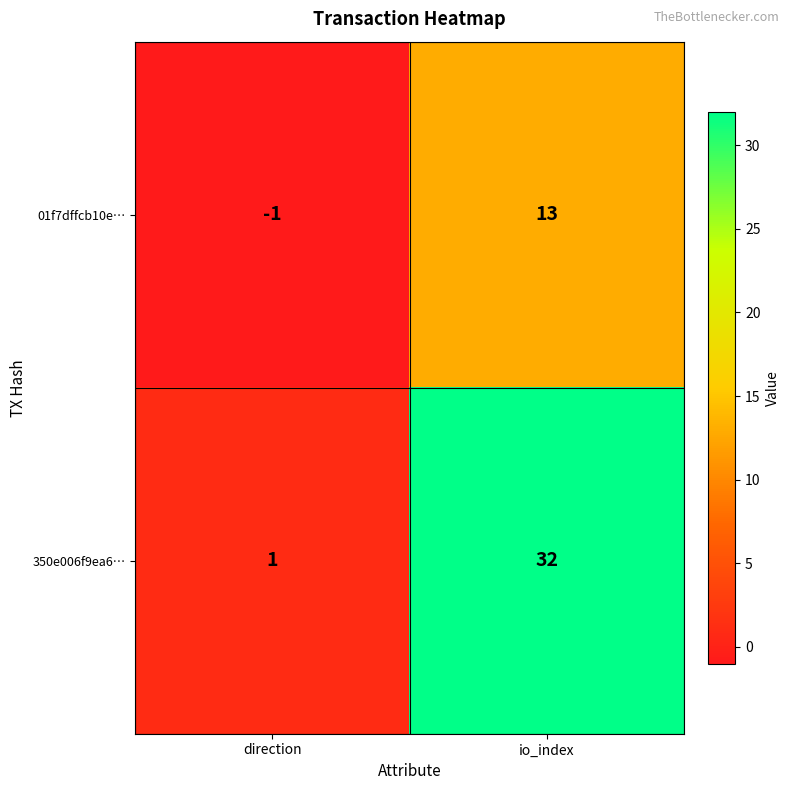

Which category has the lowest value in the 01f7dffcb10e… series?

direction